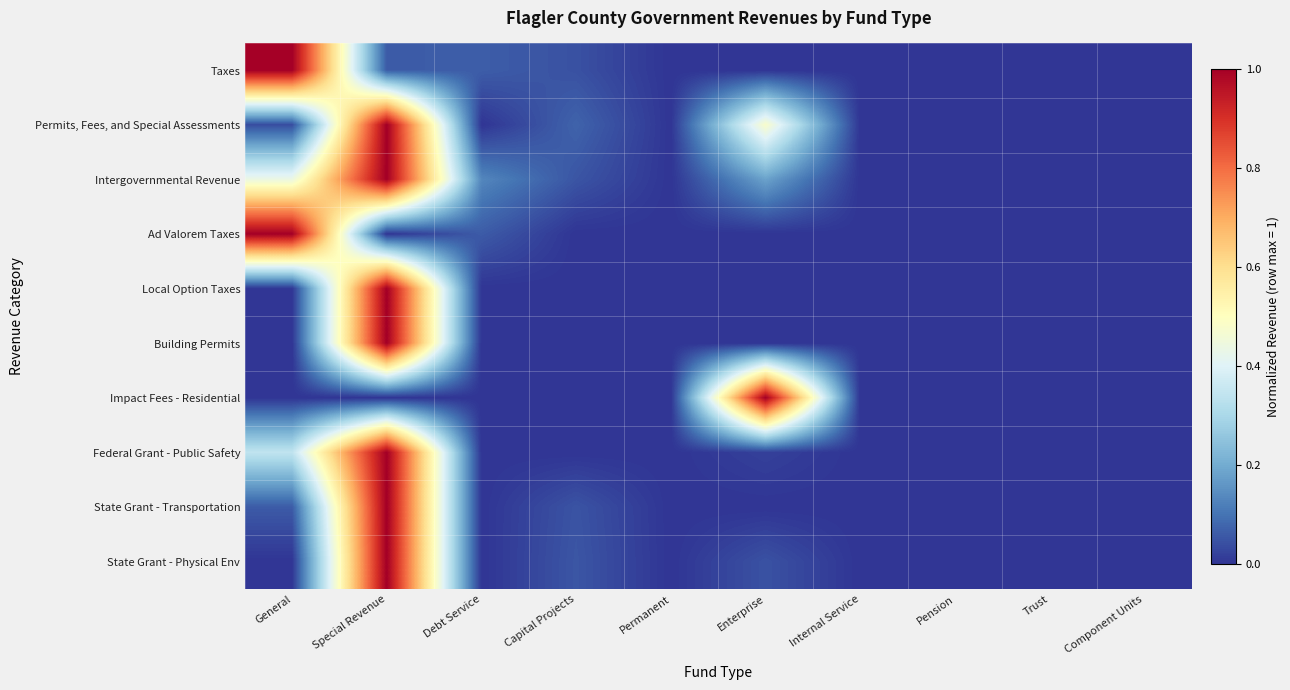

Reading right to left, list all the values displayed in this chart.

Taxes: Component Units=0.0	Trust=0.0	Pension=0.0	Internal Service=0.0	Enterprise=0.0	Permanent=0.0	Capital Projects=0.0	Debt Service=0.1	Special Revenue=0.1	General=1.0
Permits, Fees, and Special Assessments: Component Units=0.0	Trust=0.0	Pension=0.0	Internal Service=0.0	Enterprise=0.5	Permanent=0.0	Capital Projects=0.1	Debt Service=0.0	Special Revenue=1.0	General=0.0
Intergovernmental Revenue: Component Units=0.0	Trust=0.0	Pension=0.0	Internal Service=0.0	Enterprise=0.2	Permanent=0.0	Capital Projects=0.1	Debt Service=0.1	Special Revenue=1.0	General=0.4
Ad Valorem Taxes: Component Units=0.0	Trust=0.0	Pension=0.0	Internal Service=0.0	Enterprise=0.0	Permanent=0.0	Capital Projects=0.0	Debt Service=0.1	Special Revenue=0.0	General=1.0
Local Option Taxes: Component Units=0.0	Trust=0.0	Pension=0.0	Internal Service=0.0	Enterprise=0.0	Permanent=0.0	Capital Projects=0.0	Debt Service=0.0	Special Revenue=1.0	General=0.0
Building Permits: Component Units=0.0	Trust=0.0	Pension=0.0	Internal Service=0.0	Enterprise=0.0	Permanent=0.0	Capital Projects=0.0	Debt Service=0.0	Special Revenue=1.0	General=0.0
Impact Fees - Residential: Component Units=0.0	Trust=0.0	Pension=0.0	Internal Service=0.0	Enterprise=1.0	Permanent=0.0	Capital Projects=0.0	Debt Service=0.0	Special Revenue=0.0	General=0.0
Federal Grant - Public Safety: Component Units=0.0	Trust=0.0	Pension=0.0	Internal Service=0.0	Enterprise=0.0	Permanent=0.0	Capital Projects=0.0	Debt Service=0.0	Special Revenue=1.0	General=0.3
State Grant - Transportation: Component Units=0.0	Trust=0.0	Pension=0.0	Internal Service=0.0	Enterprise=0.0	Permanent=0.0	Capital Projects=0.0	Debt Service=0.0	Special Revenue=1.0	General=0.1
State Grant - Physical Env: Component Units=0.0	Trust=0.0	Pension=0.0	Internal Service=0.0	Enterprise=0.0	Permanent=0.0	Capital Projects=0.1	Debt Service=0.0	Special Revenue=1.0	General=0.0